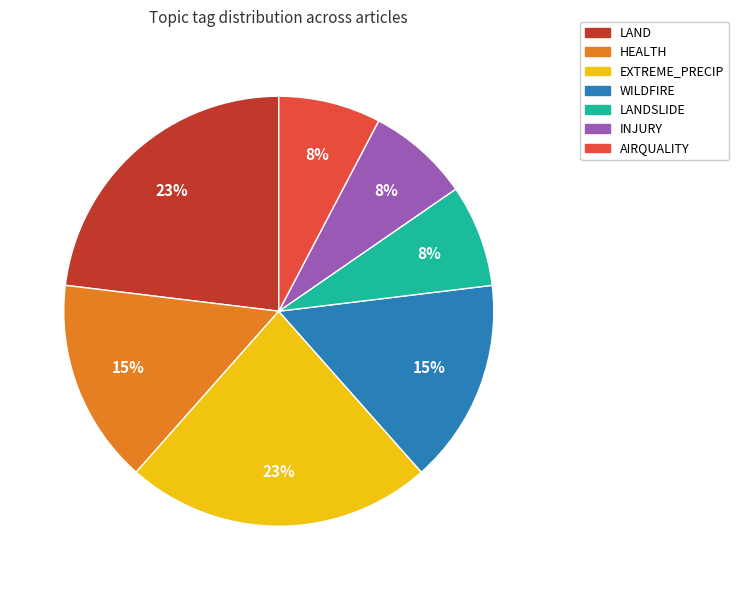

To the nearest percent, what is the average slice percentage?

14%